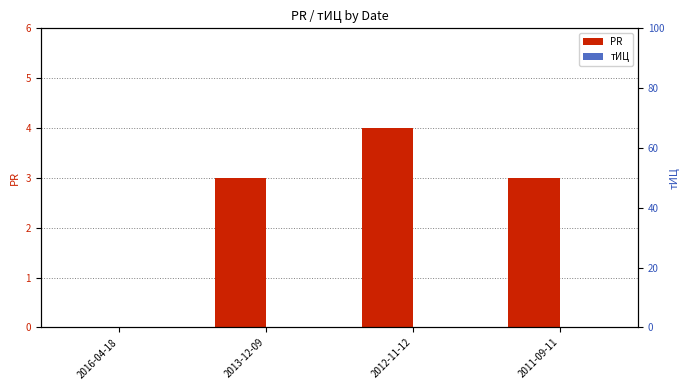

What is the label of the 4th bar from the left?

2011-09-11